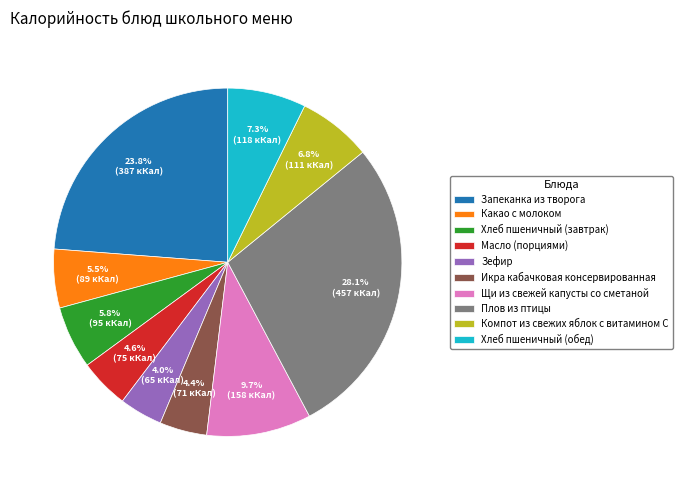

Between Плов из птицы and Хлеб пшеничный (завтрак), which is larger?

Плов из птицы